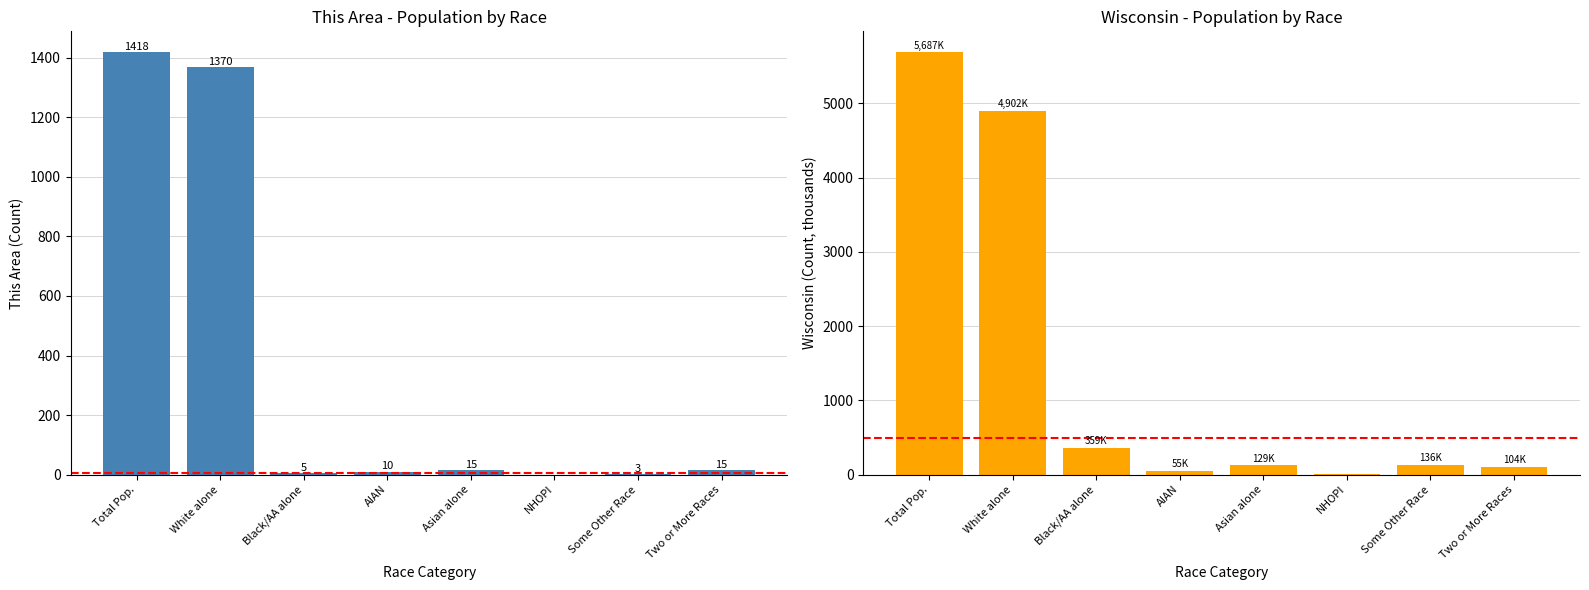

What is the sum of all This Area values?

2836.0